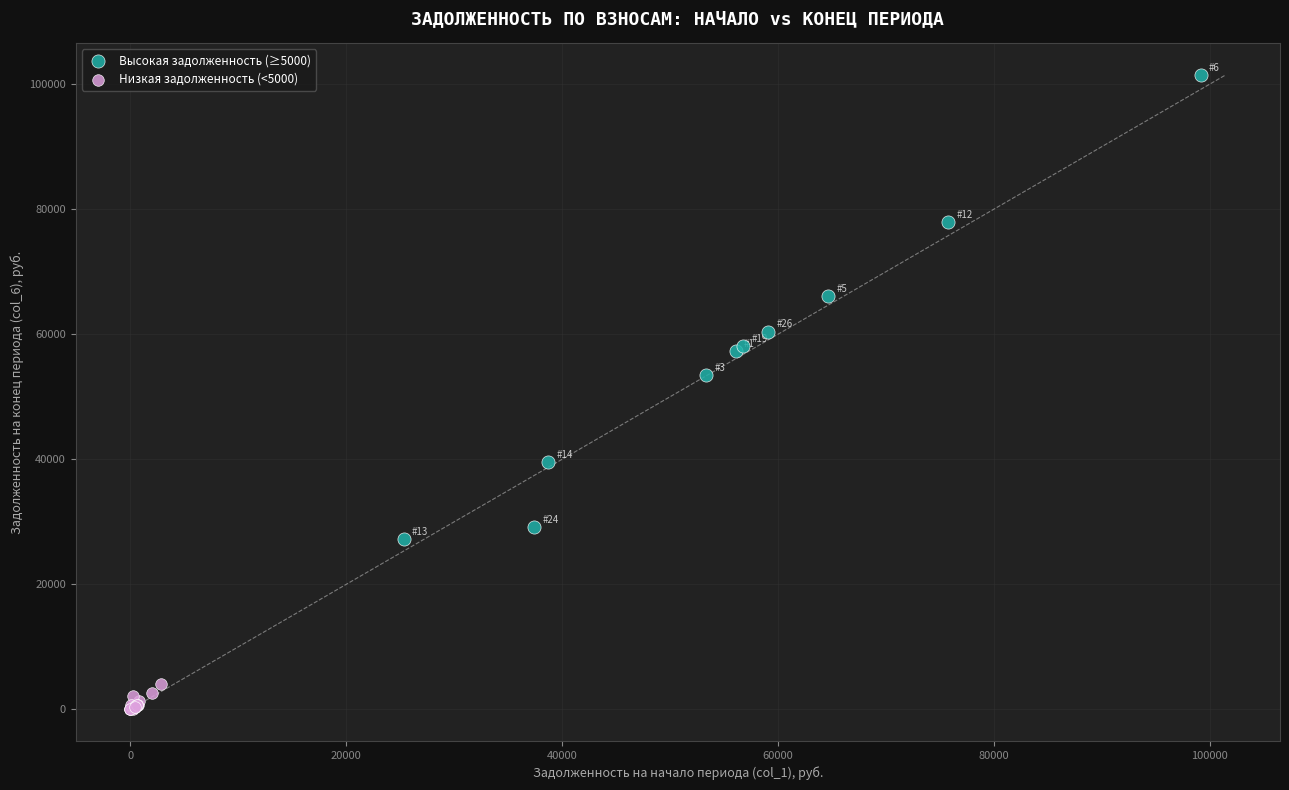

Which series has the largest Y range (max minus min)?

Высокая задолженность (≥5000)